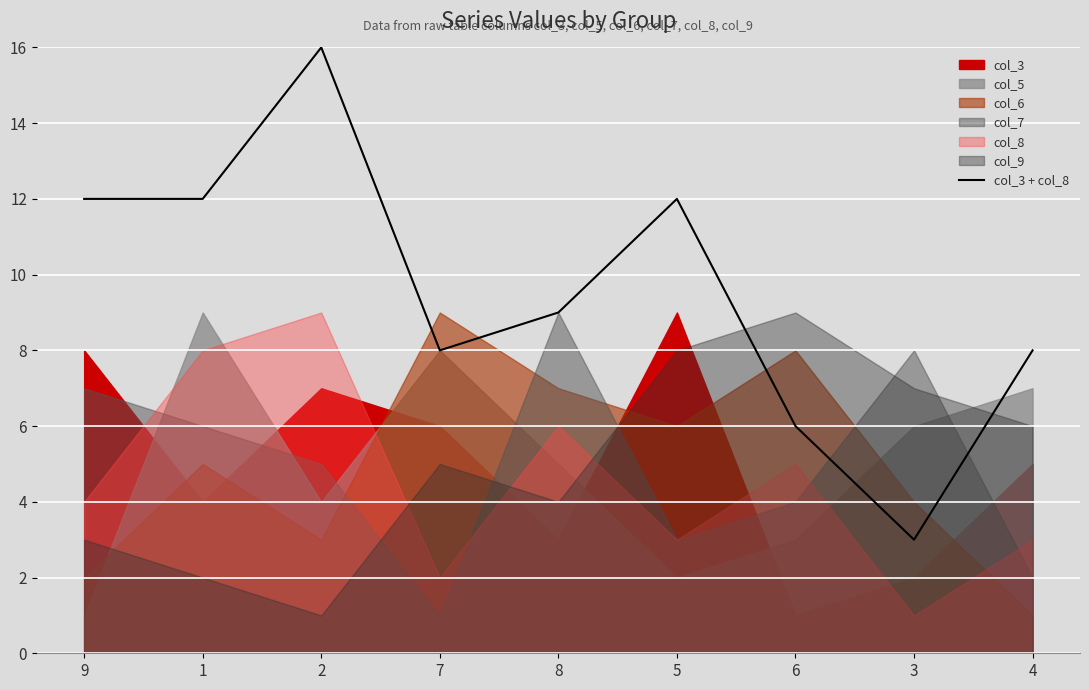

What is the ratio of the value at 9 to the value at 7?

1.5